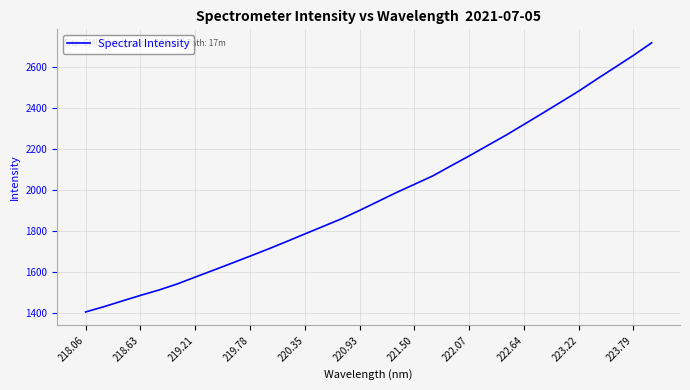

What is the maximum value shown in the chart?

2720.6